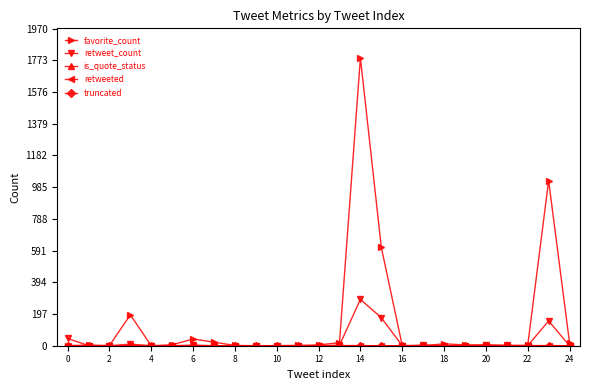

What is the maximum value shown in the chart?

1788